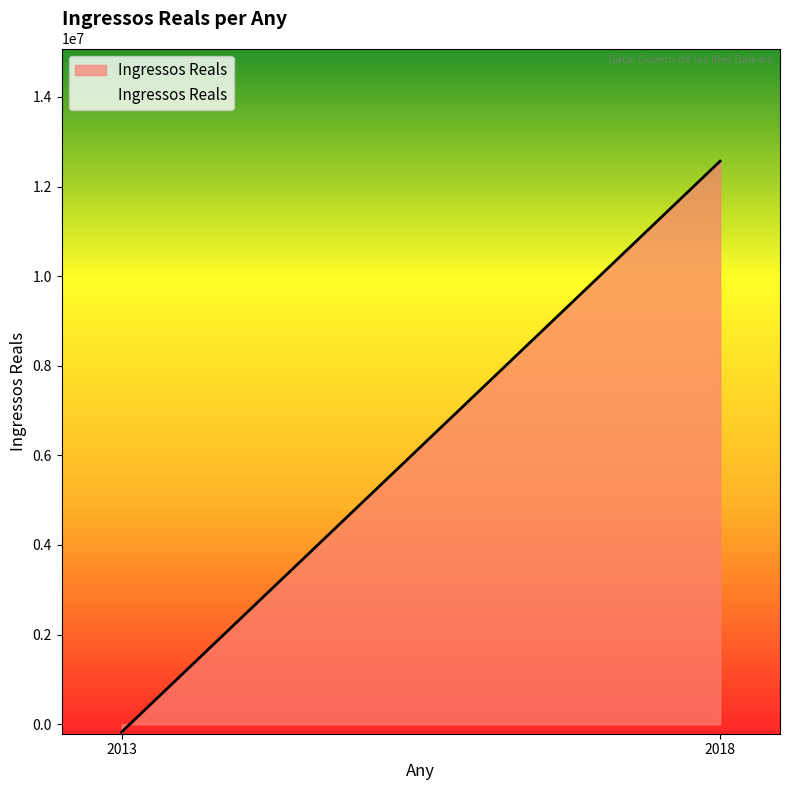

Count the number of data series in this chart.

1